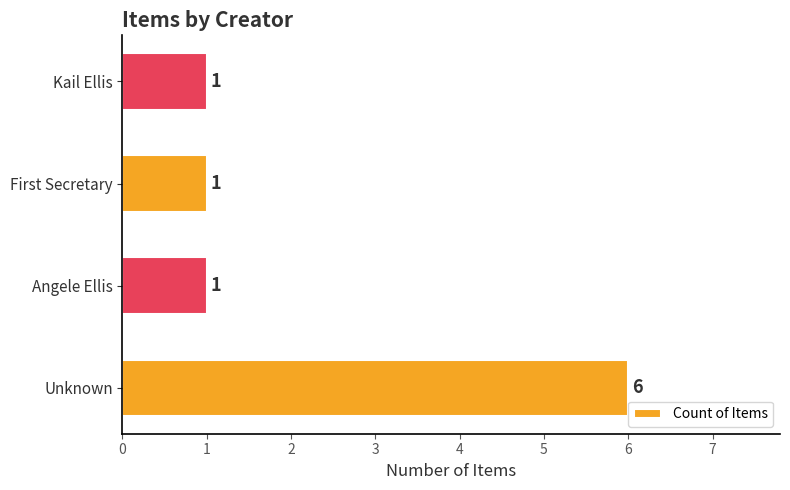

How many values are between 1 and 6?

4